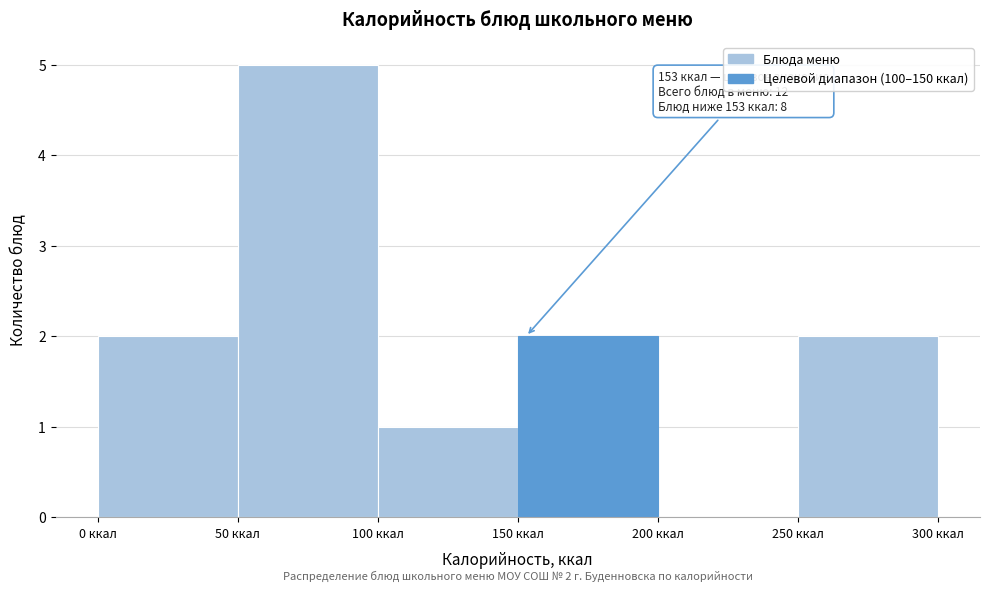

Over which range of the x-axis is the bar tallest?

50 to 100